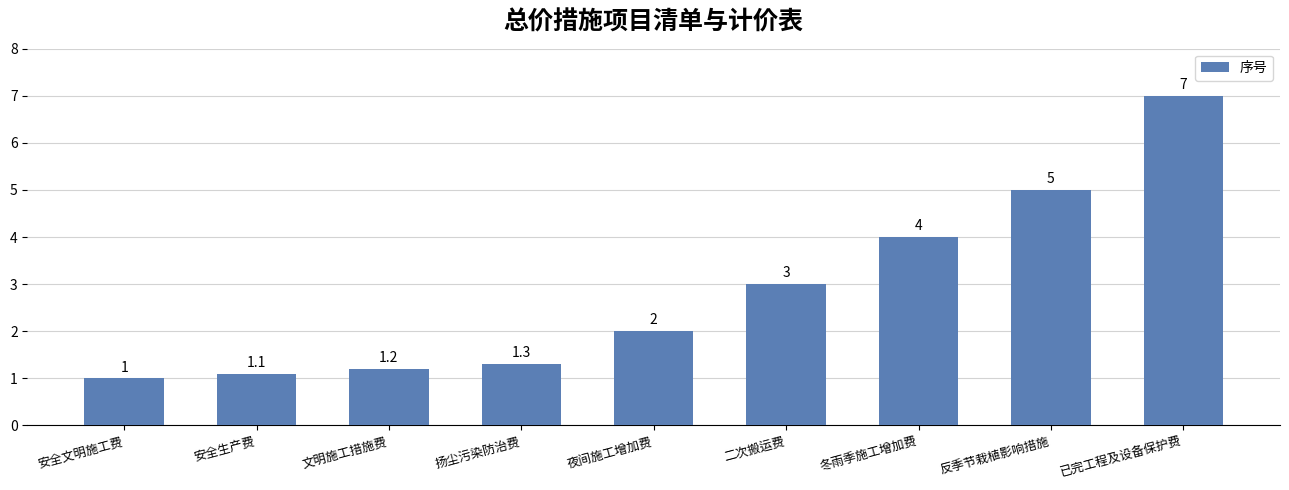

Rank the categories by value from lowest to highest.

安全文明施工费, 安全生产费, 文明施工措施费, 扬尘污染防治费, 夜间施工增加费, 二次搬运费, 冬雨季施工增加费, 反季节栽植影响措施, 已完工程及设备保护费